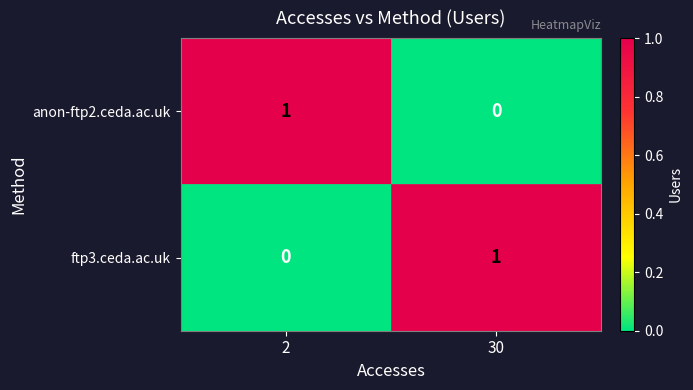

At which label does ftp3.ceda.ac.uk reach its peak?

30